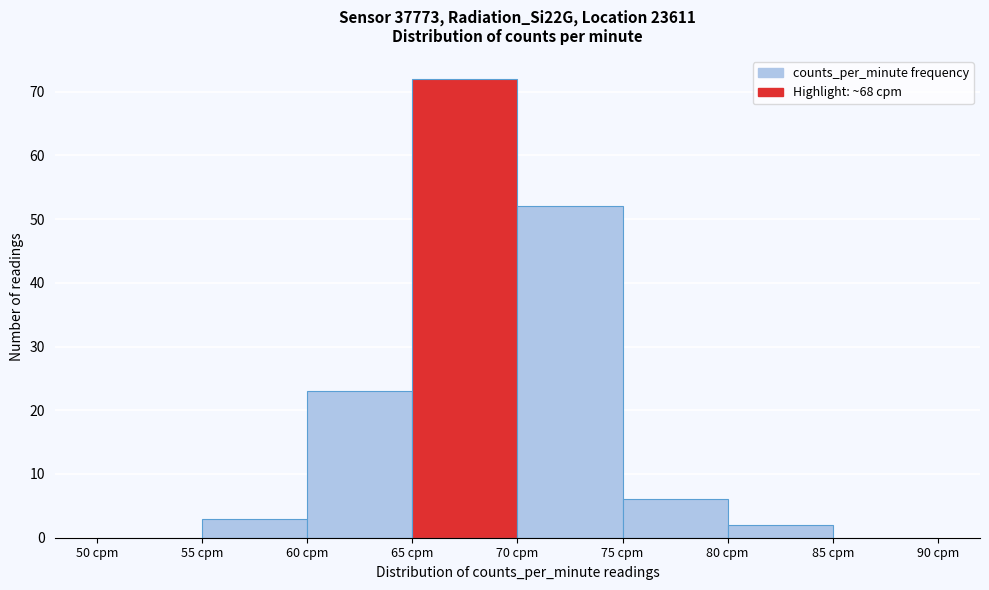

Which range on the x-axis has the tallest bar?

65 to 70